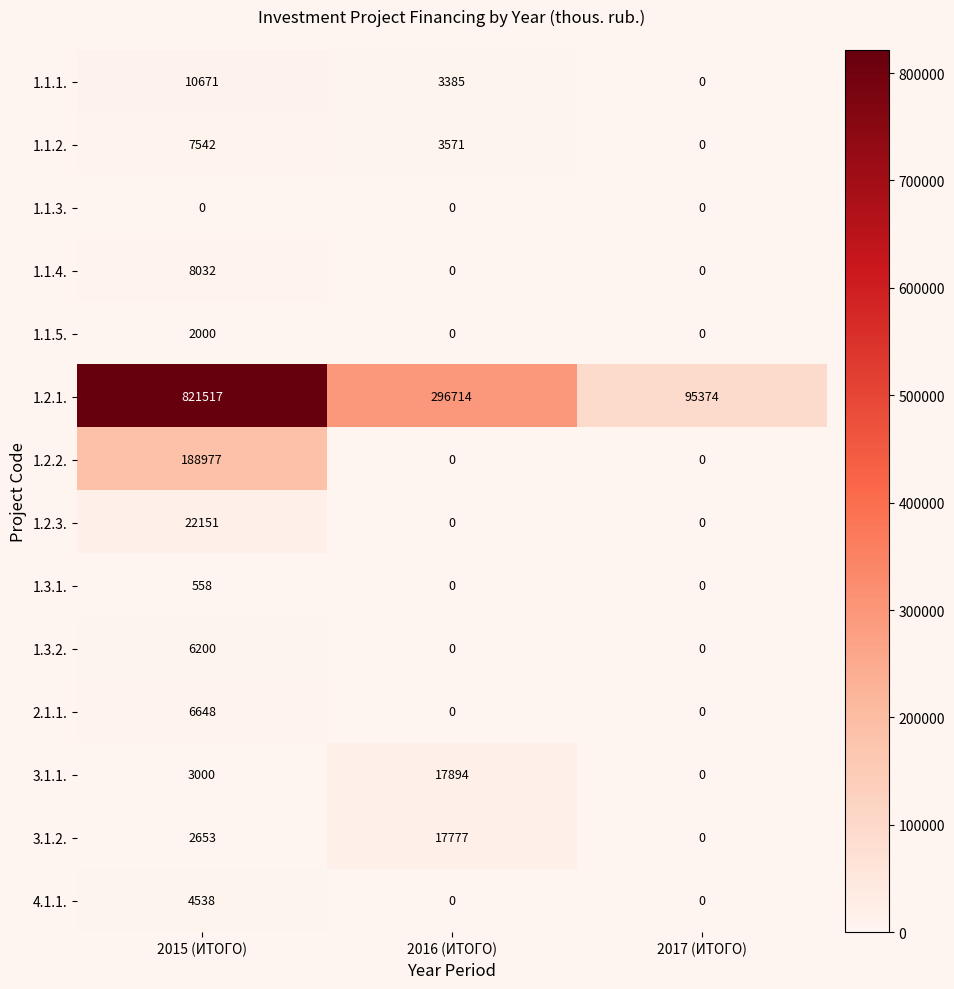

Which series has the largest range (max minus min)?

1.2.1.